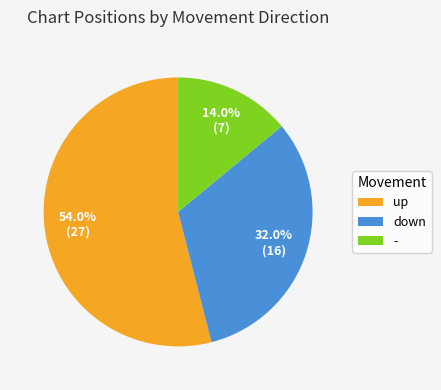

To the nearest percent, what is the combined percentage of down and up?

86%